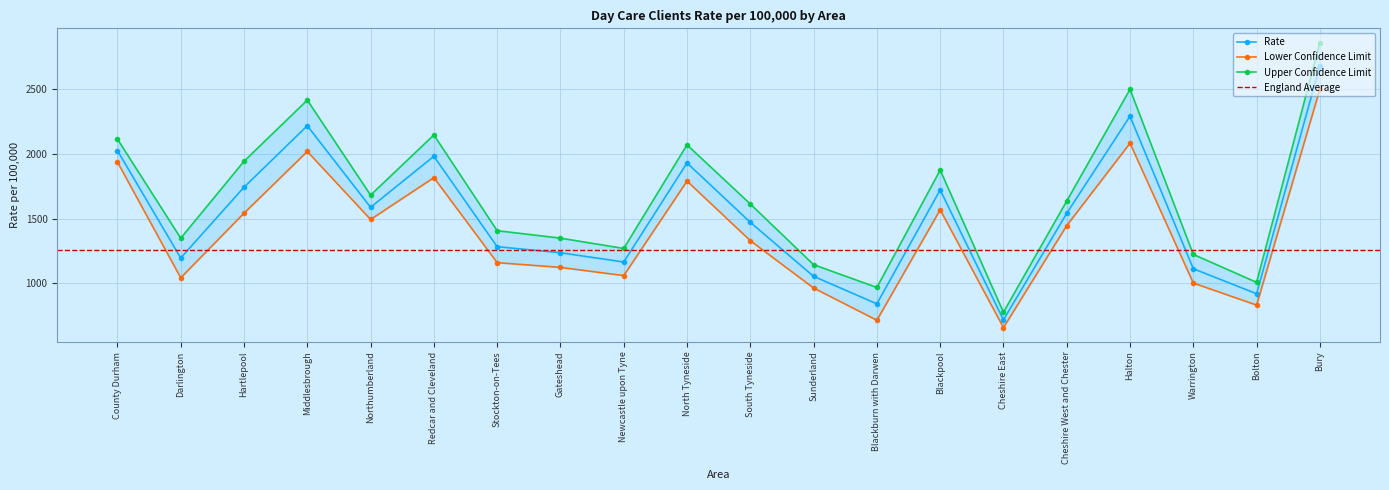

Which series has the widest spread of values?

Upper Confidence Limit